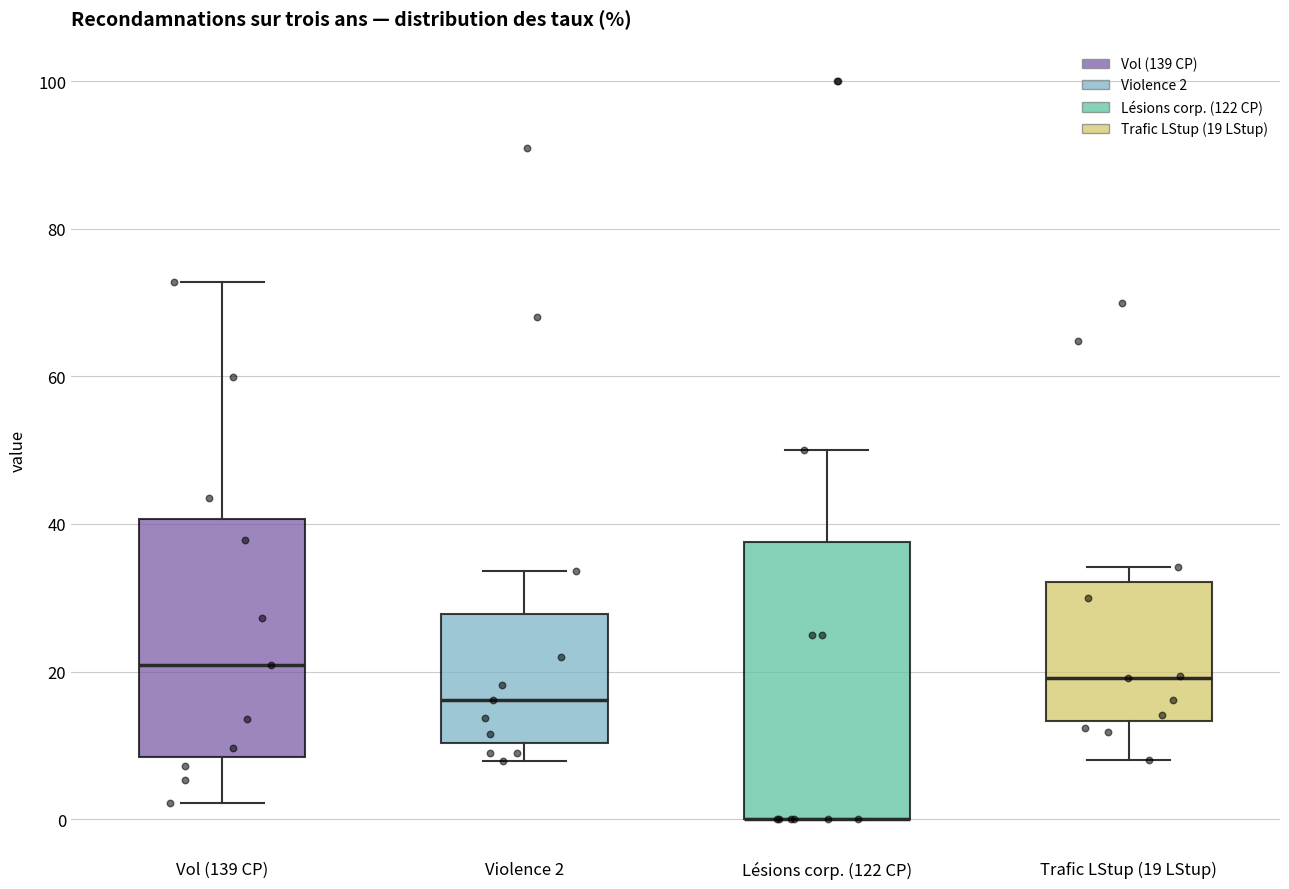

Where does the median line of the box for Vol (139 CP) sit on the y-axis? The values are not printed on the chart, so give them approximately, as read against the axis.

20